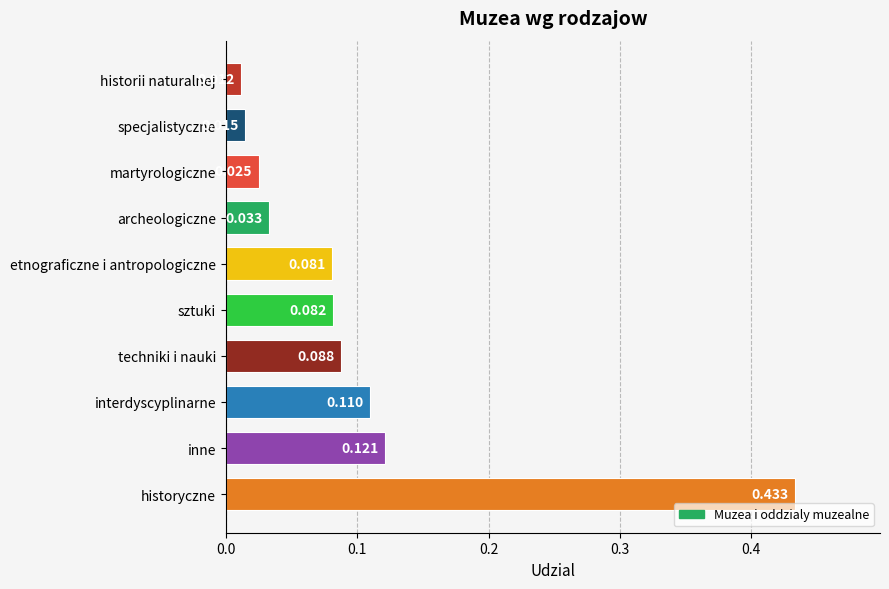

Where is the data nearest to the value 0?

historii naturalnej